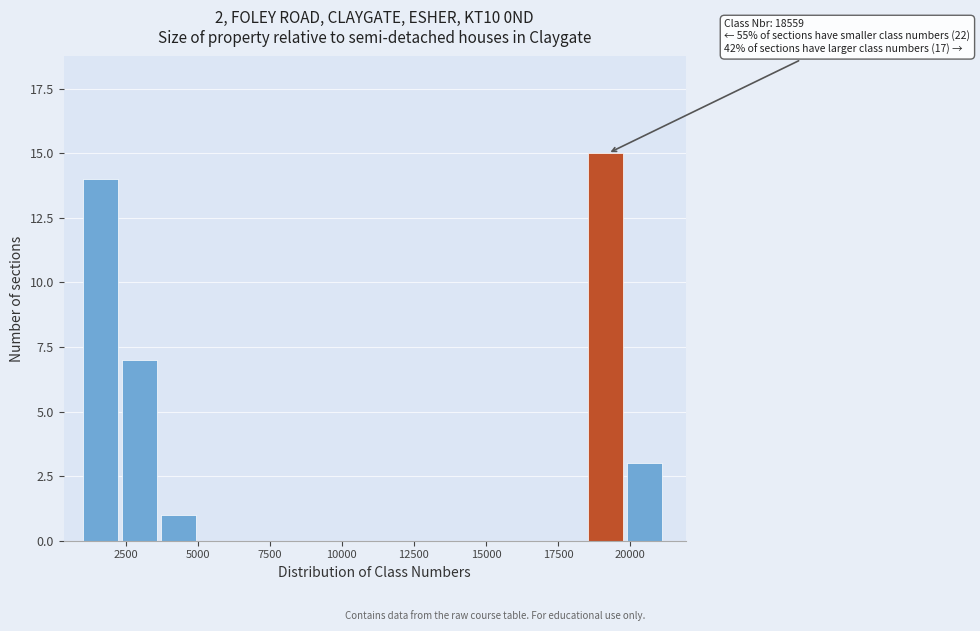

Read against the x-axis, roughly where is the centre of the tallest bar?

19000